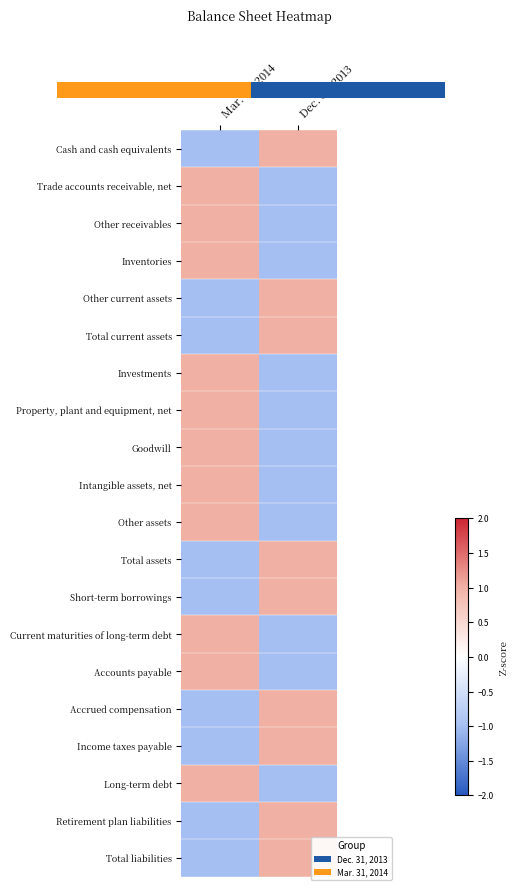

At which category is the sum across all series the highest?

Mar. 31, 2014